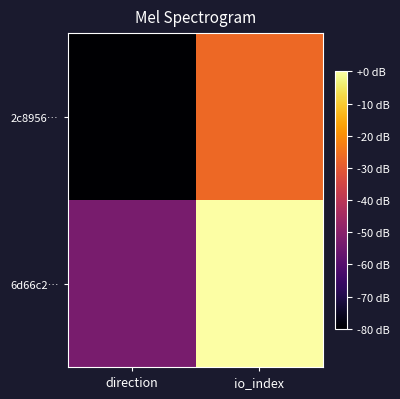

At which category does the chart reach its peak across all series?

io_index